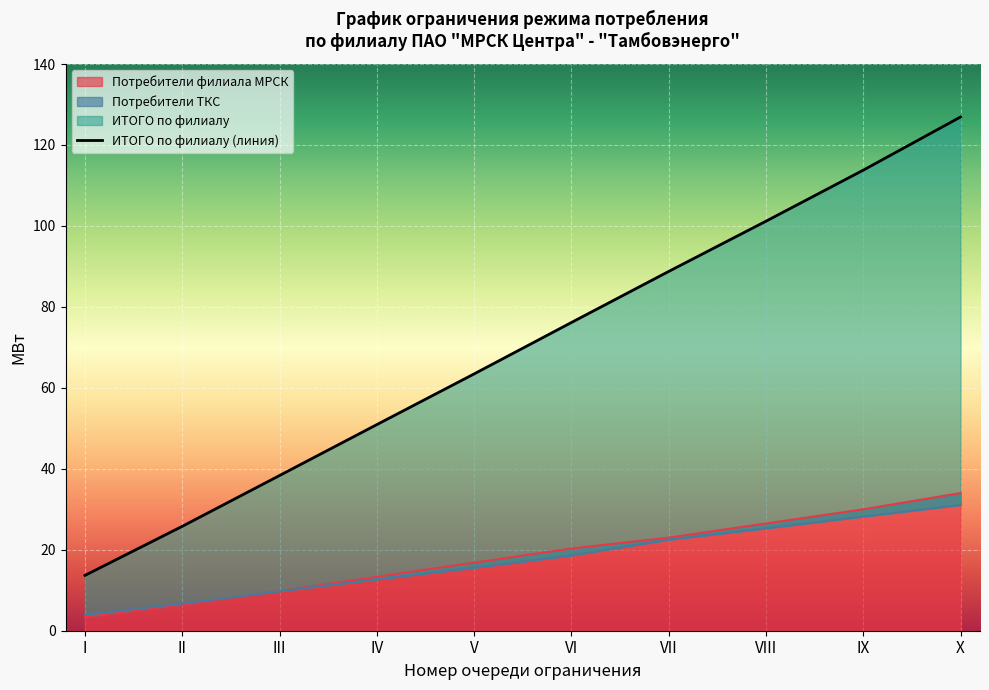

What is the difference between the second highest and second lowest values in the Потребители ТКС series?

21.5